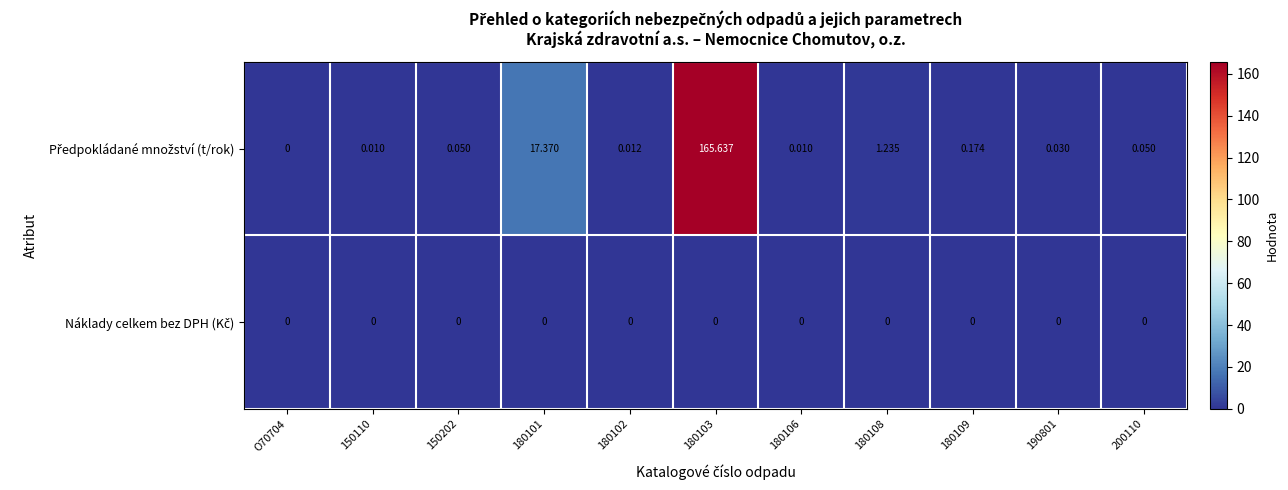

At which category is the sum across all series the highest?

180103